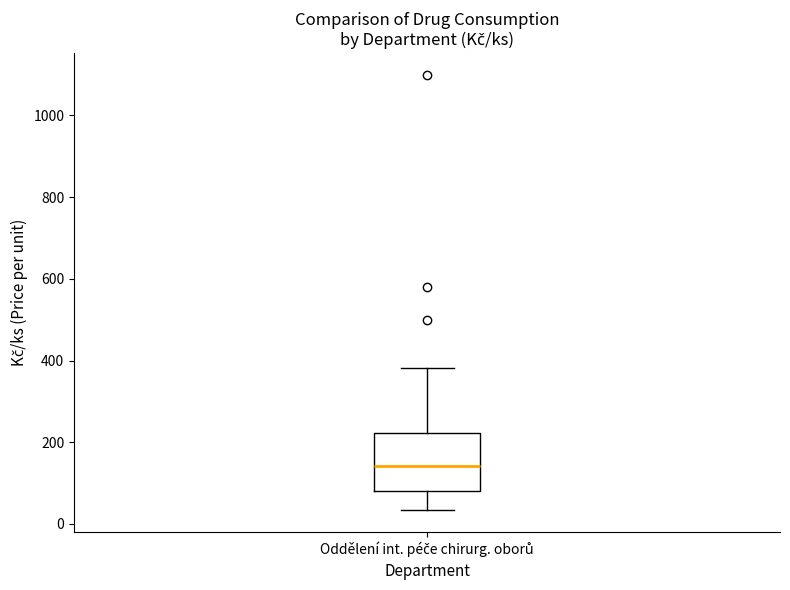

Read this box plot against the y-axis: the position of the median line, the range covered by the box, and the ends of both whiskers. The values are not printed on the chart, so give them approximately, as read against the axis.

median 140, box 80 to 220, whiskers 40 to 380